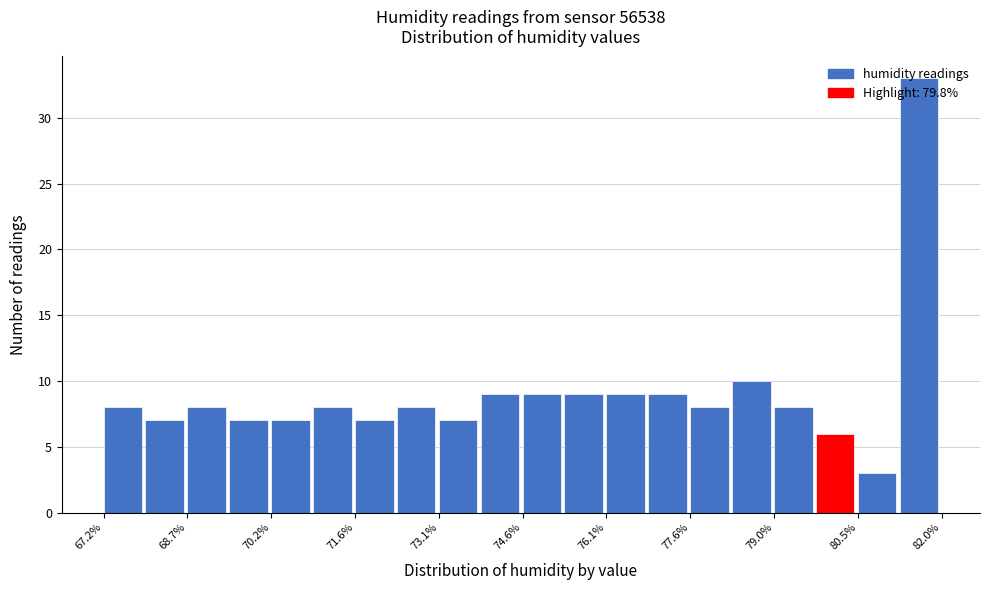

Around what value on the x-axis is the tallest bar? Give the approximate position of its centre, as read against the axis.

81.6